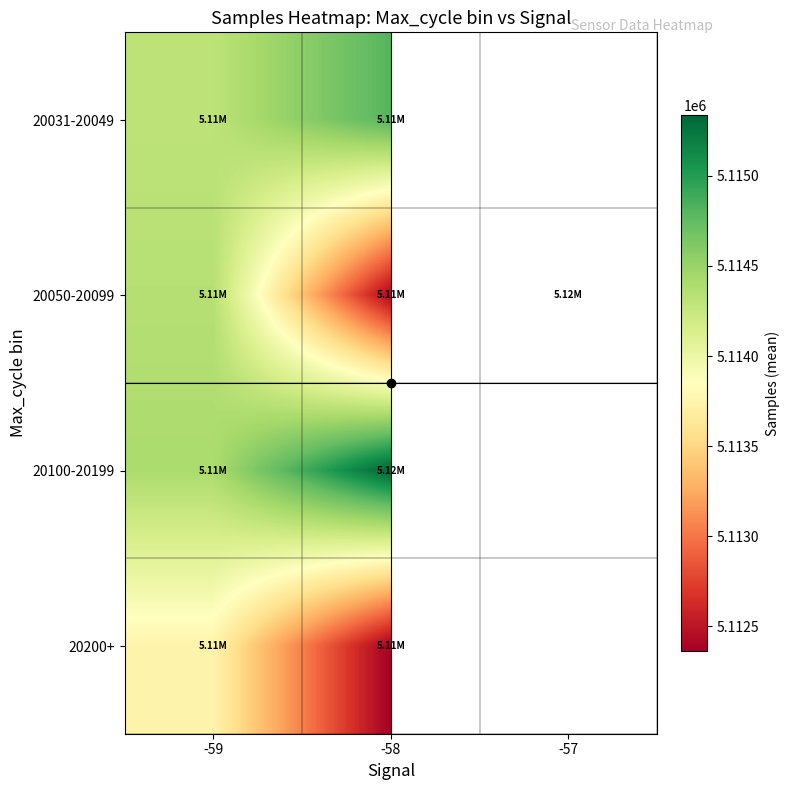

True or false: 20050-20099 has a value of 5114352.0 at -59.

True